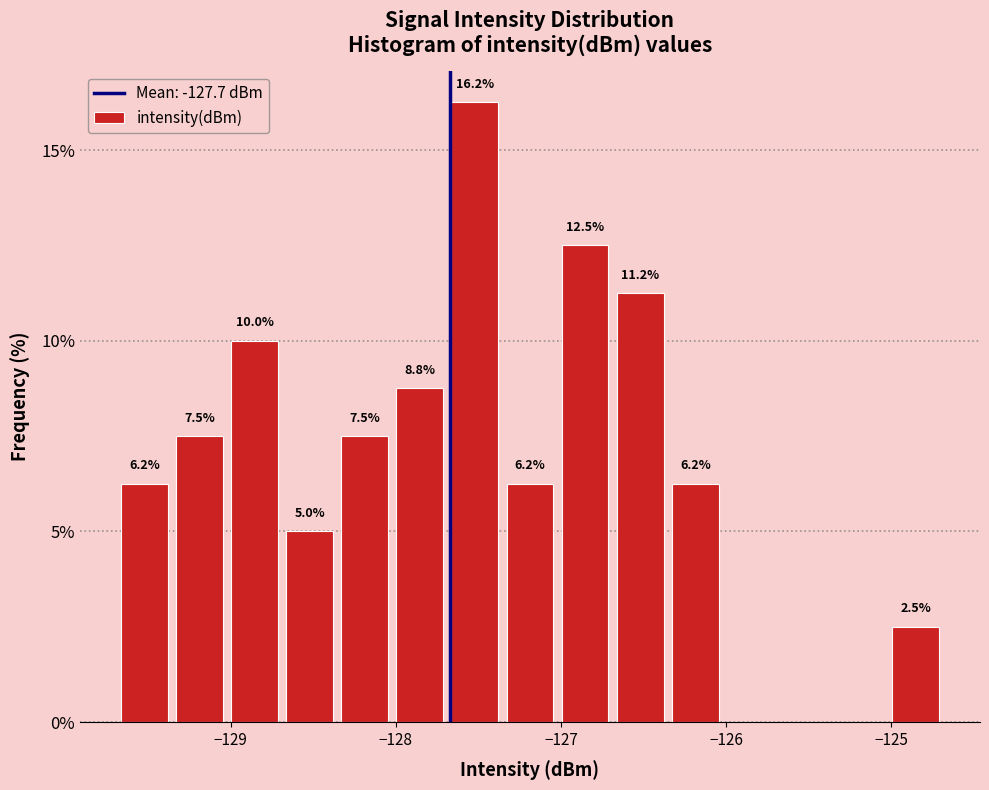

Around what value on the x-axis is the tallest bar? Give the approximate position of its centre, as read against the axis.

-127.5